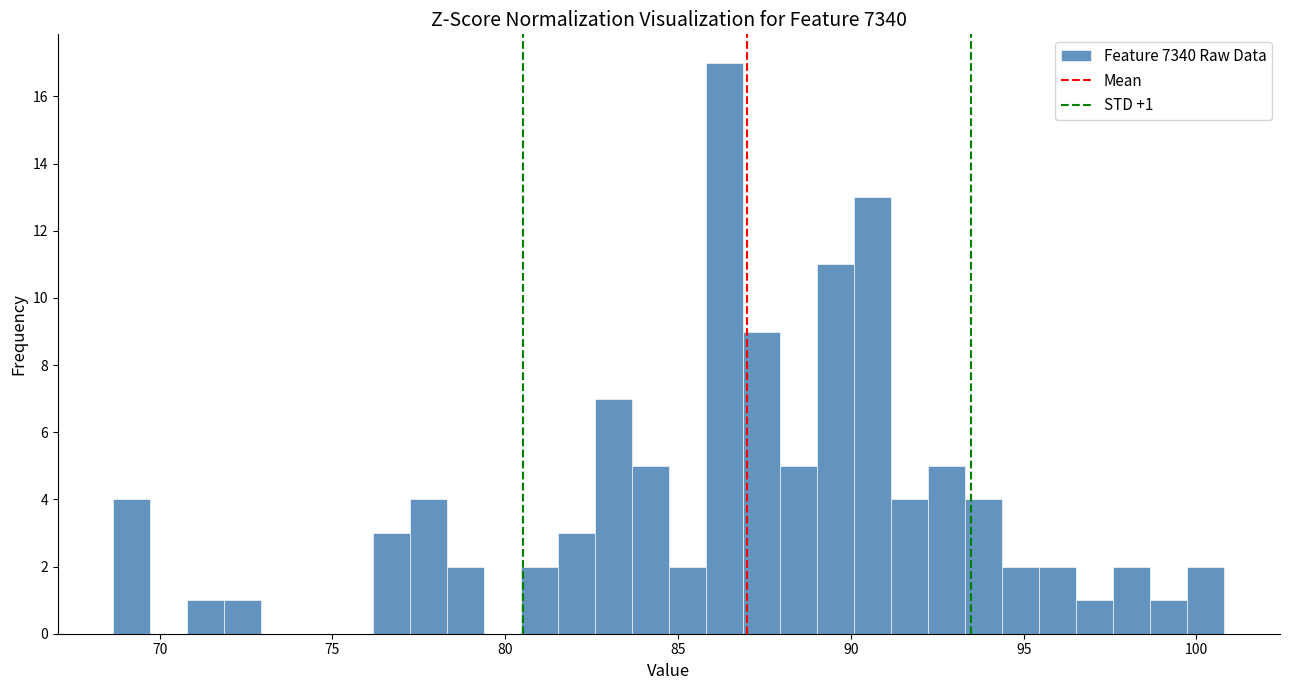

Around what value on the x-axis is the tallest bar? Give the approximate position of its centre, as read against the axis.

86.5